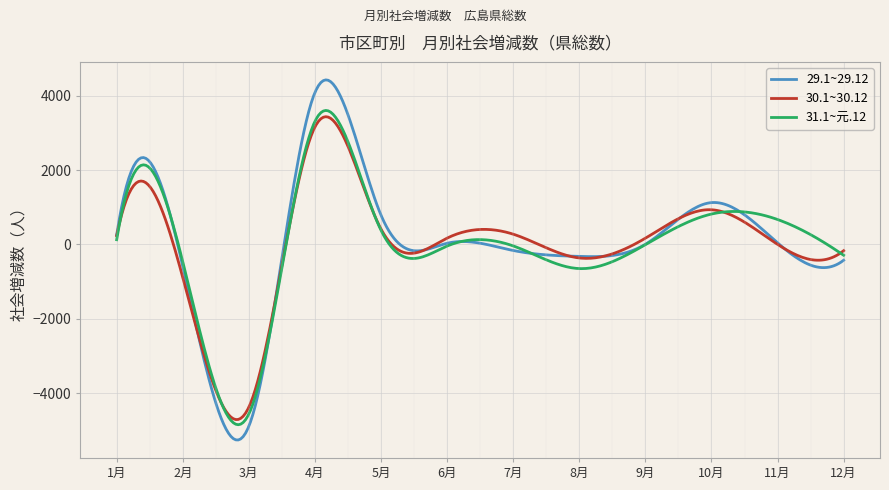

What is the smallest value displayed?

-5261.6